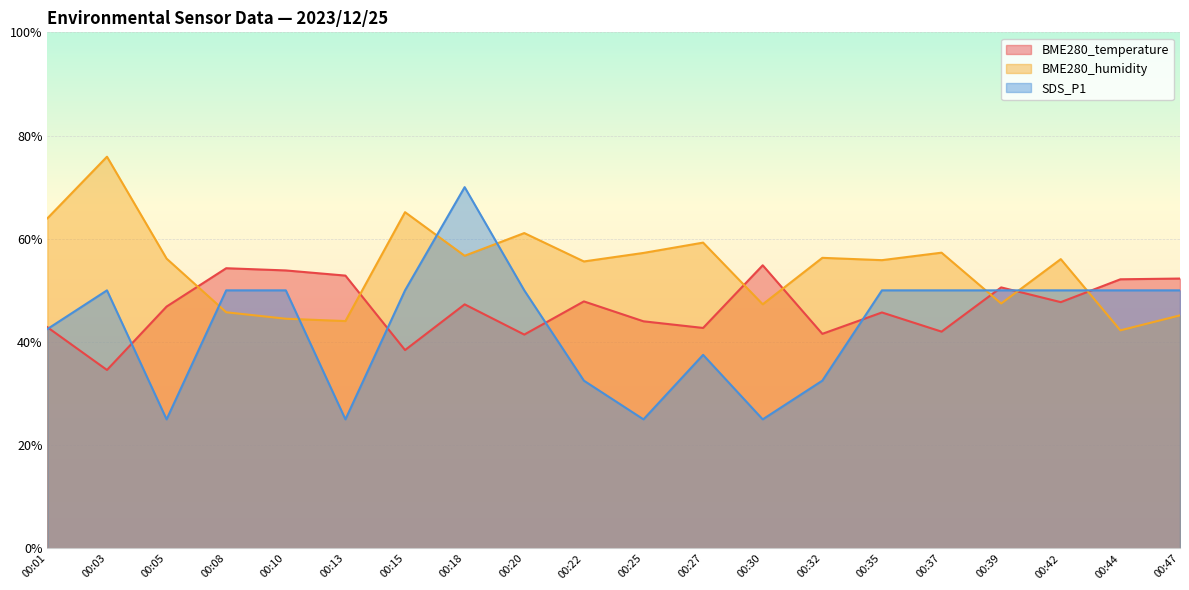

How many SDS_P1 values are between 0 and 1?

20